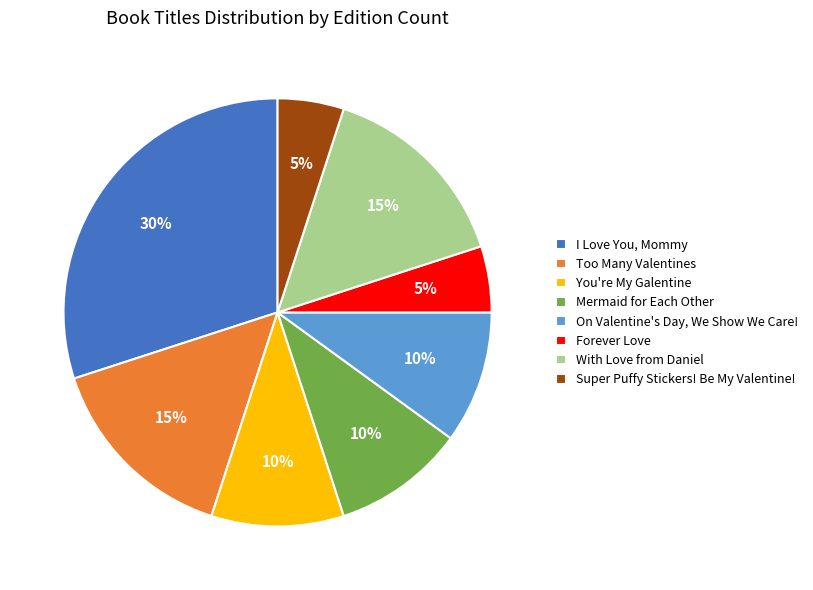

What is the largest slice in the pie chart?

I Love You, Mommy